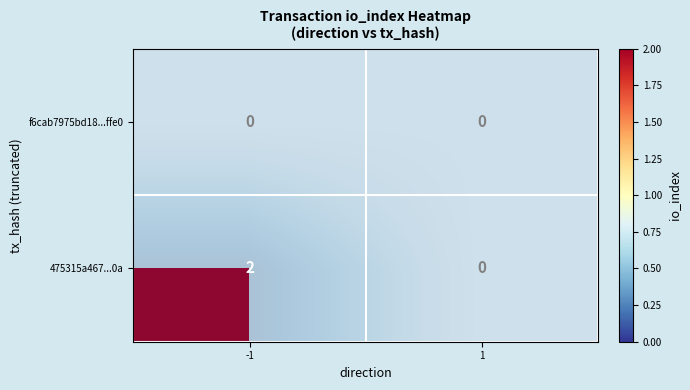

Rank the series by their average value, from highest to lowest.

475315a467...0a, f6cab7975bd18...ffe0